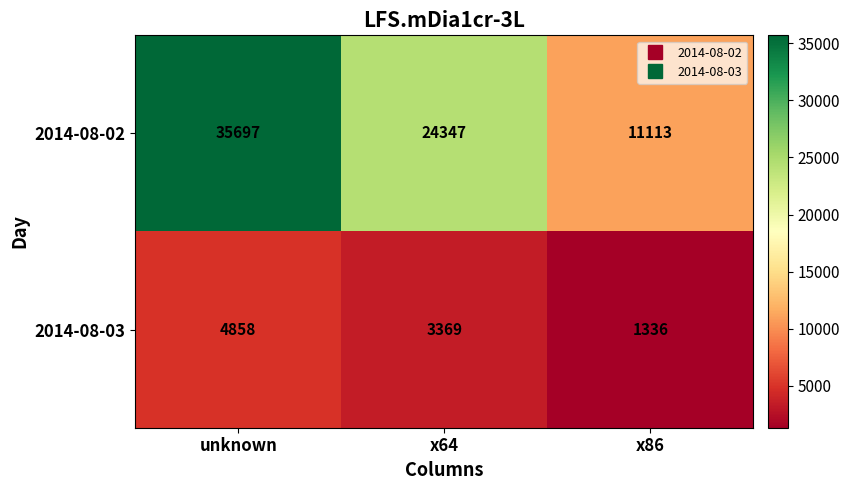

The value of 2014-08-02 at x86 is 11113. True or false?

True